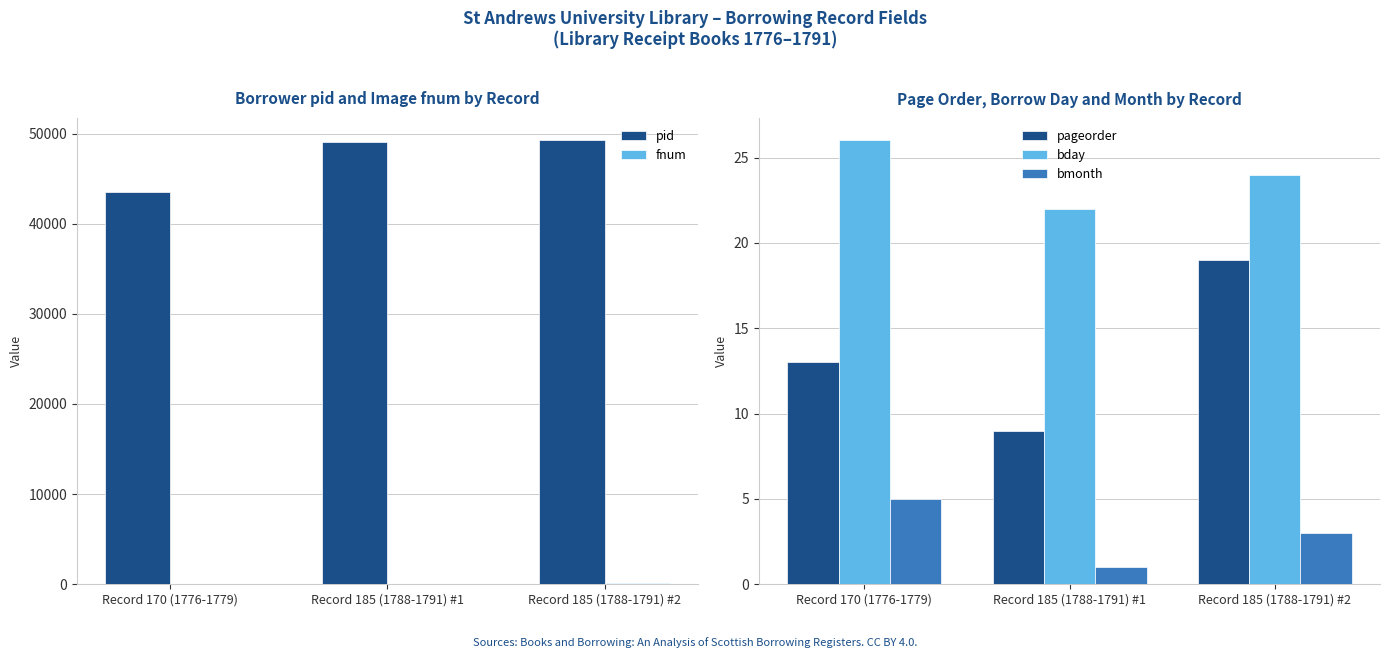

At which label does fnum first exceed 83?

Record 185 (1788-1791) #2